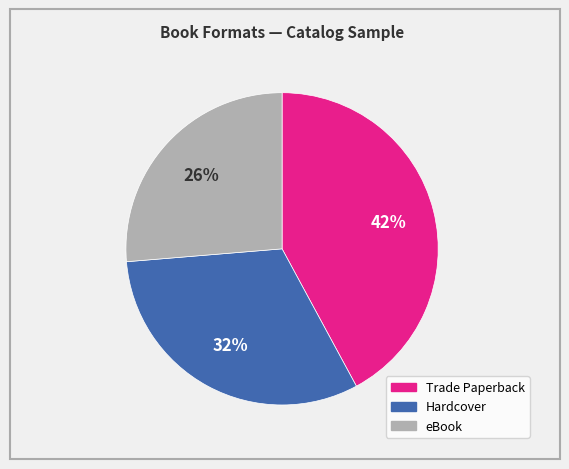

What is the smallest slice in the pie chart?

eBook